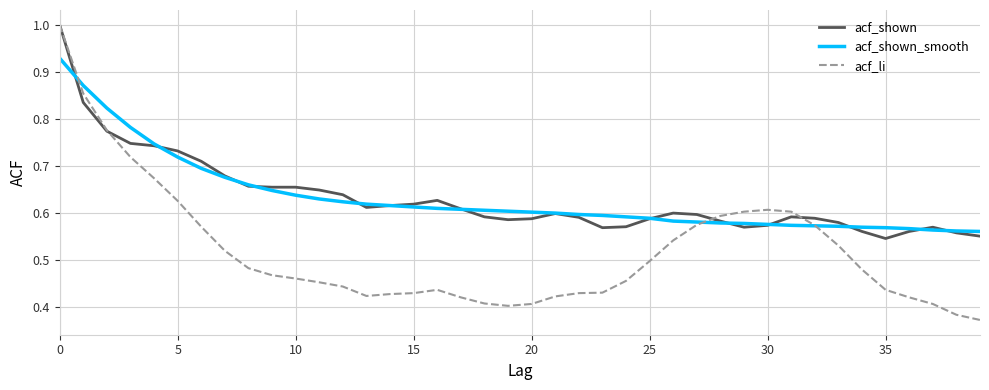

Which series has the largest range (max minus min)?

acf_li